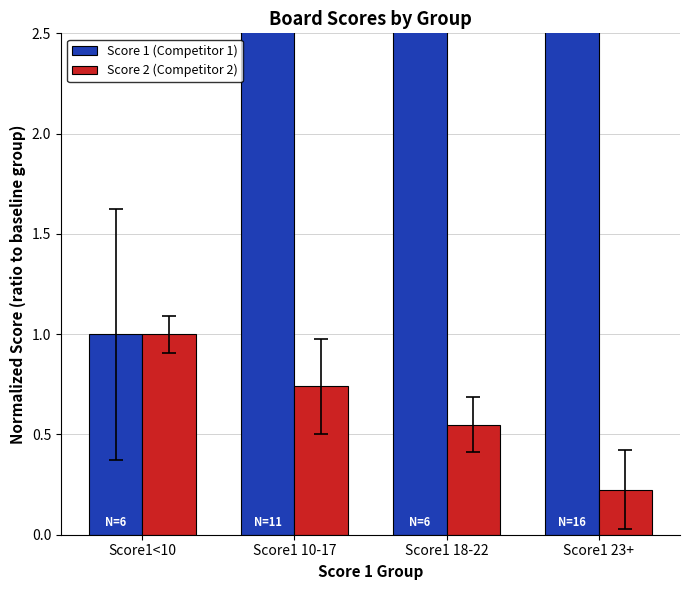

What is the label of the 1st bar from the left?

Score1<10